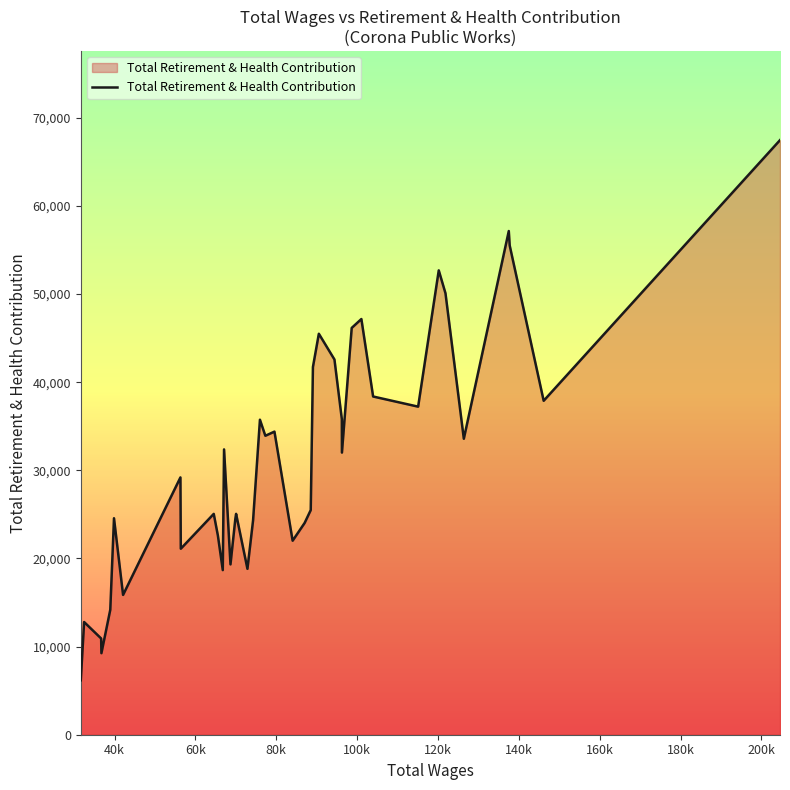

What is the maximum value shown in the chart?

67465